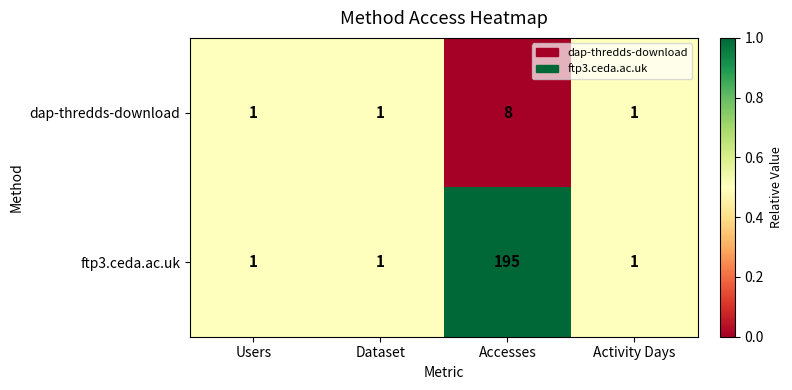

What is the total value across all series at Activity Days?

2